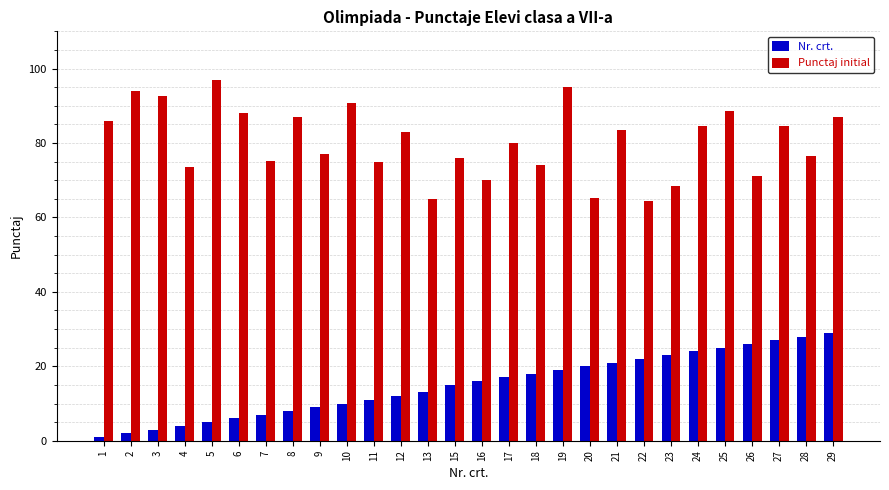

Which series has the widest spread of values?

Punctaj initial